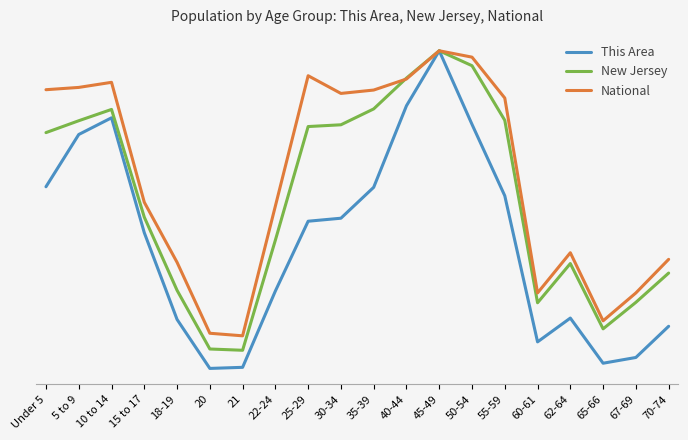

Reading right to left, what are all the values shown in this chart?

This Area: 218.8	130.3	114.0	242.0	174.6	588.8	791.3	1000.0	844.1	612.9	525.2	516.7	318.9	102.4	99.3	238.2	484.1	809.9	762.6	614.4
New Jersey: 369.7	286.6	211.5	396.7	285.4	802.9	957.7	1000.0	922.5	835.2	790.1	785.1	463.1	150.8	154.4	320.8	528.2	833.7	801.6	767.9
National: 408.6	313.3	234.3	427.3	313.3	866.0	981.9	1000.0	920.0	888.6	879.1	929.2	559.8	191.7	199.0	400.1	570.5	910.5	896.1	889.6